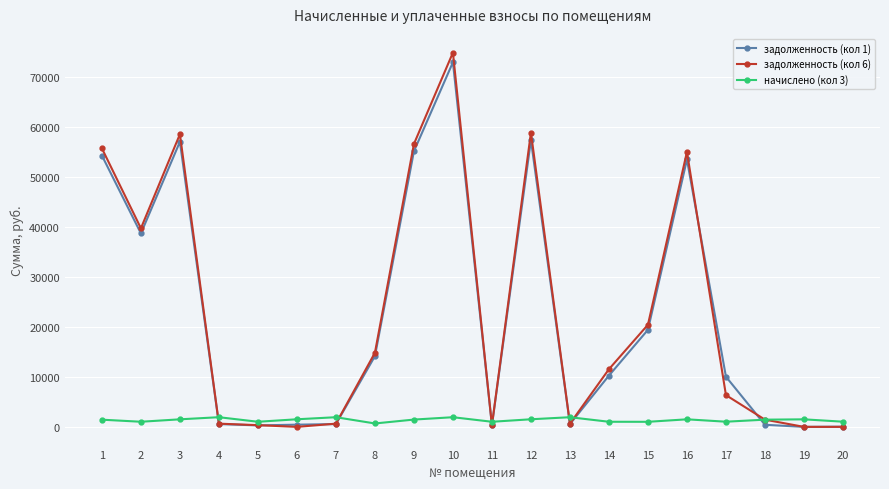

What is the average value of the начислено (кол 3) series?

1373.2